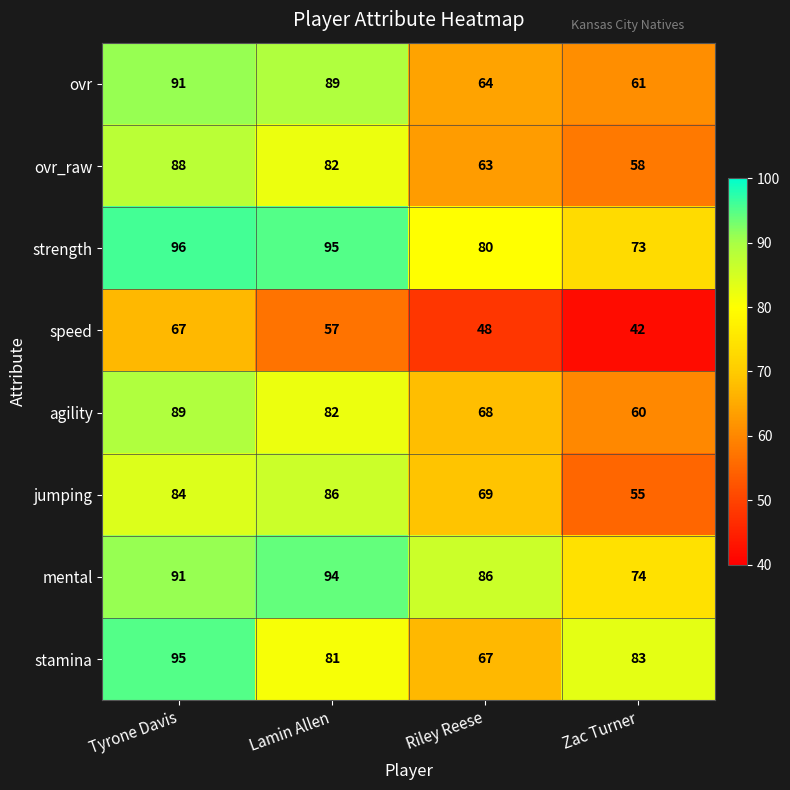

At which category is the sum across all series the highest?

Tyrone Davis